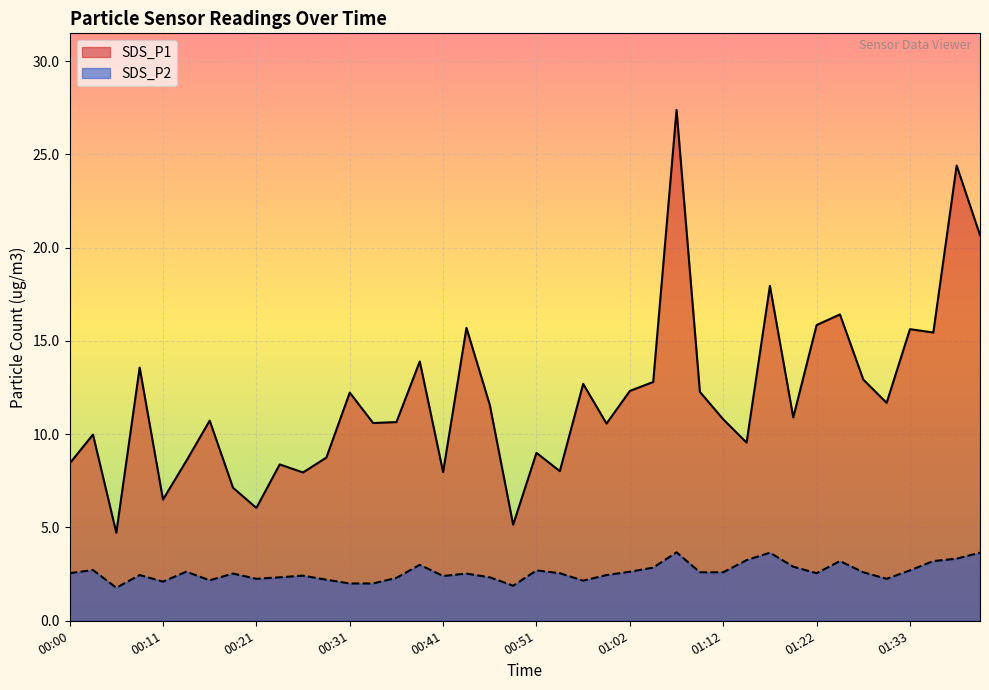

What is the approximate value of SDS_P2 at 01:25?

3.2